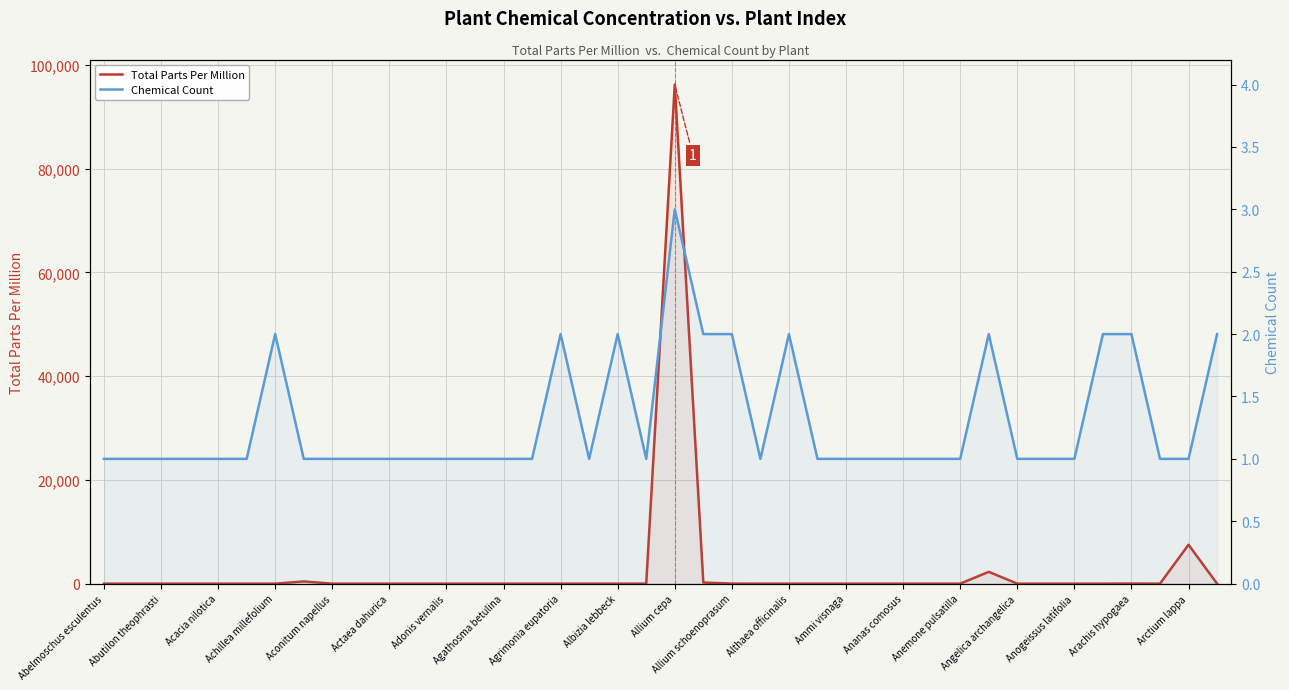

What is the sum of all Total Parts Per Million values?

106661.5